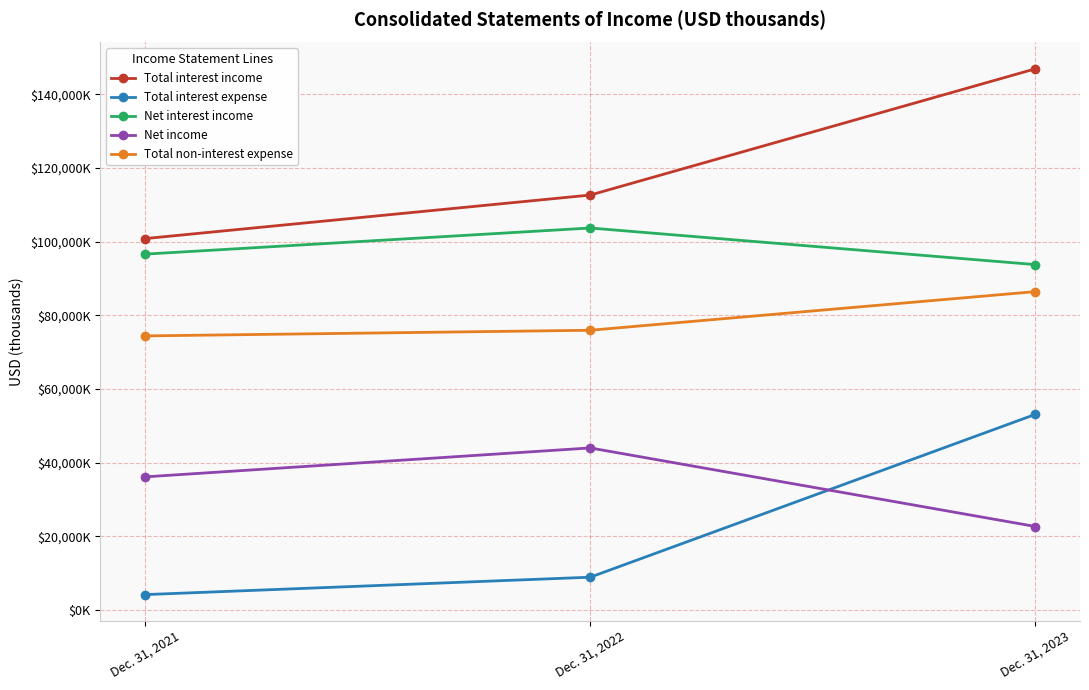

What is the value of the Net income point at the 3rd from the left?

22692